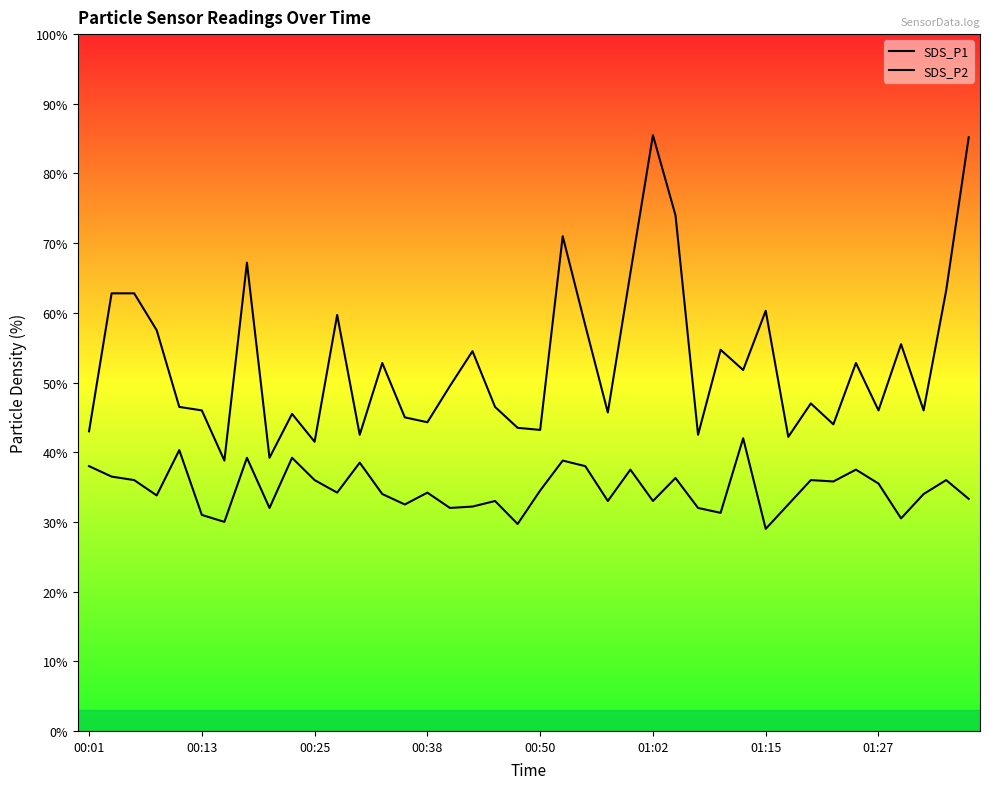

Between 37 and 39, which is larger?

39